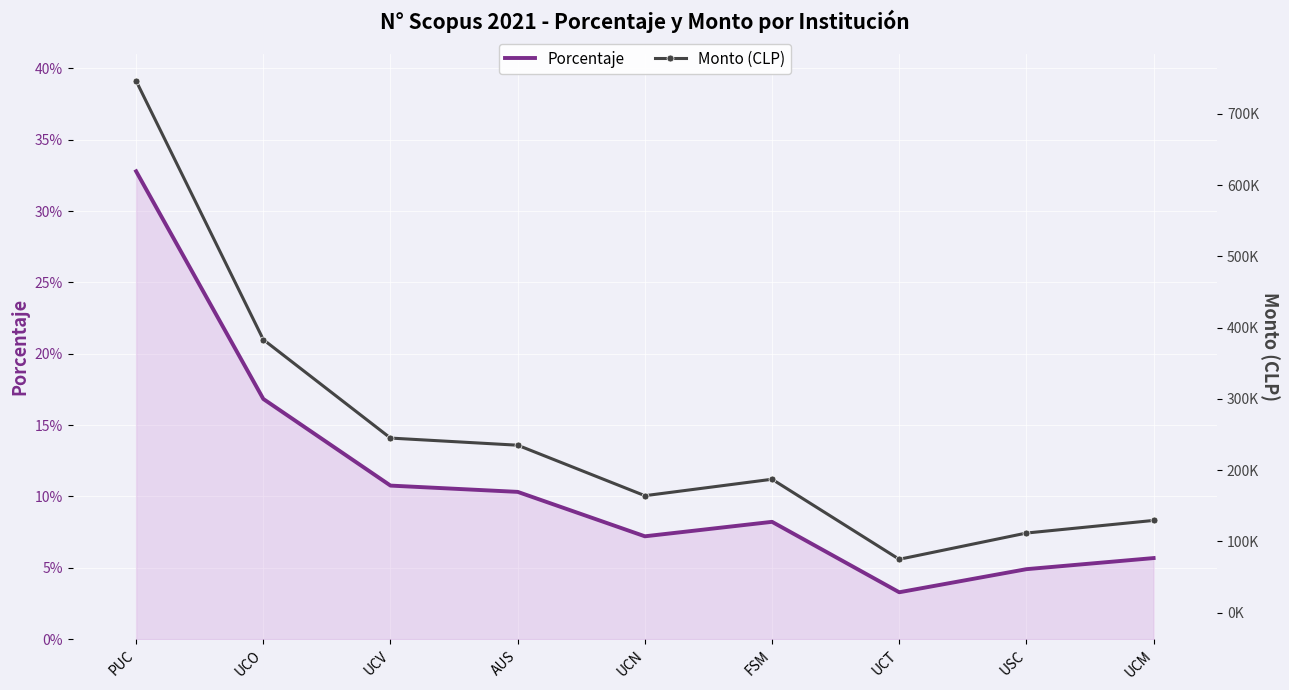

What is the average value of the Monto (CLP) series?

252947.9